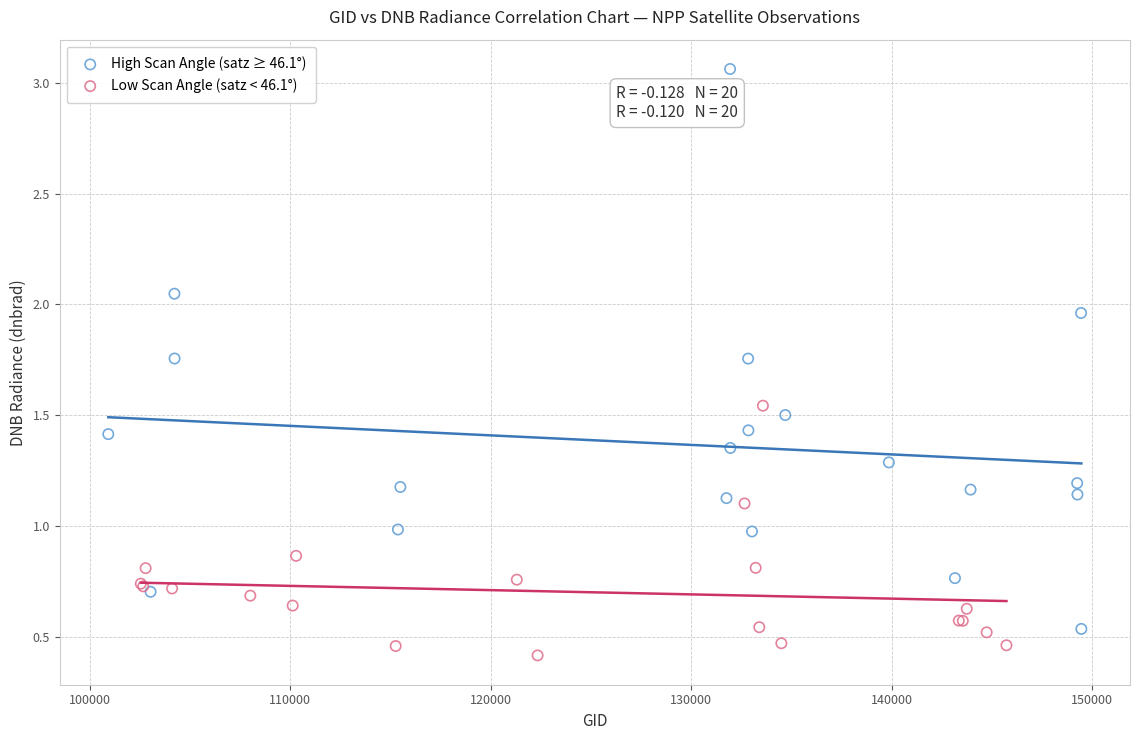

Which series contains the lowest Y value?

Low Scan Angle (satz < 46.1°)